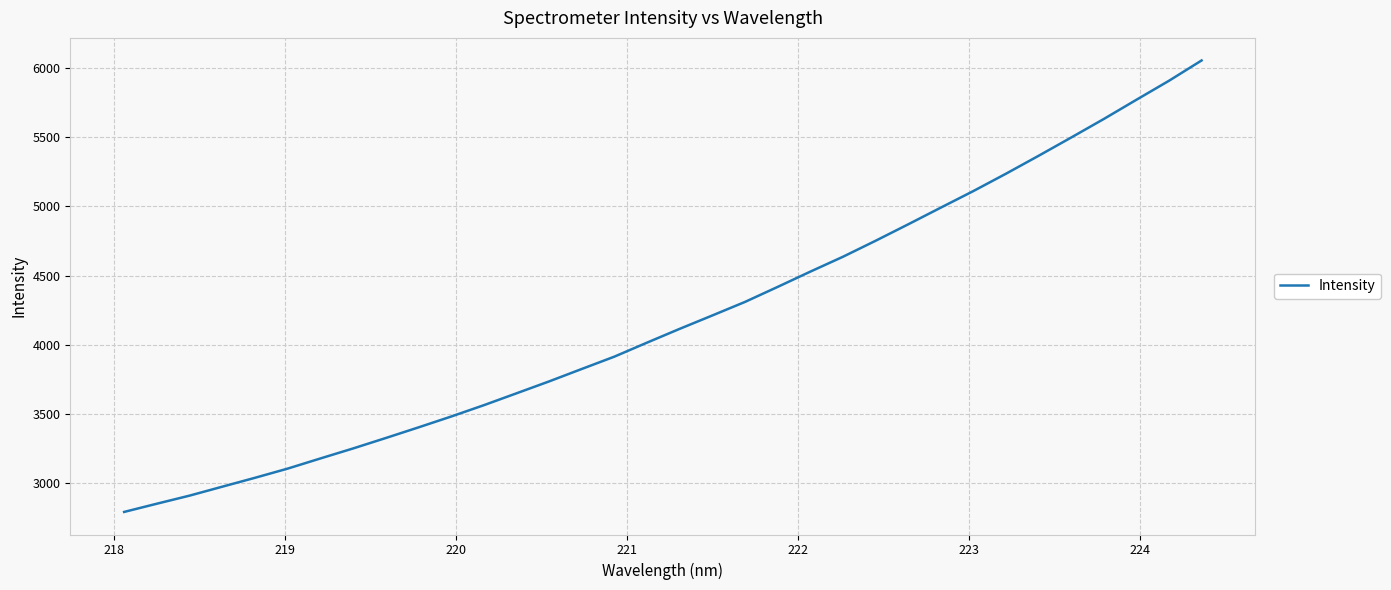

How many lines are shown in the chart?

1